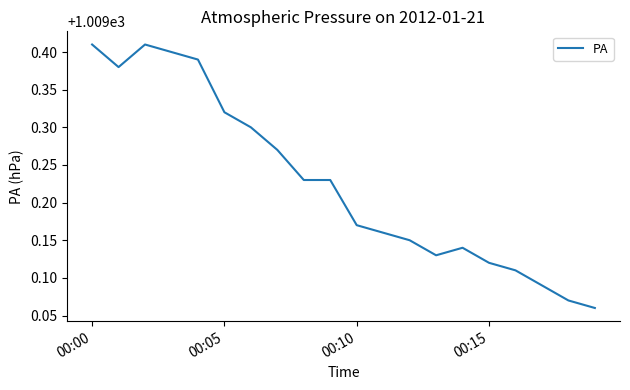

How many interior local peaks (higher than both neighbors) does the data have?

2